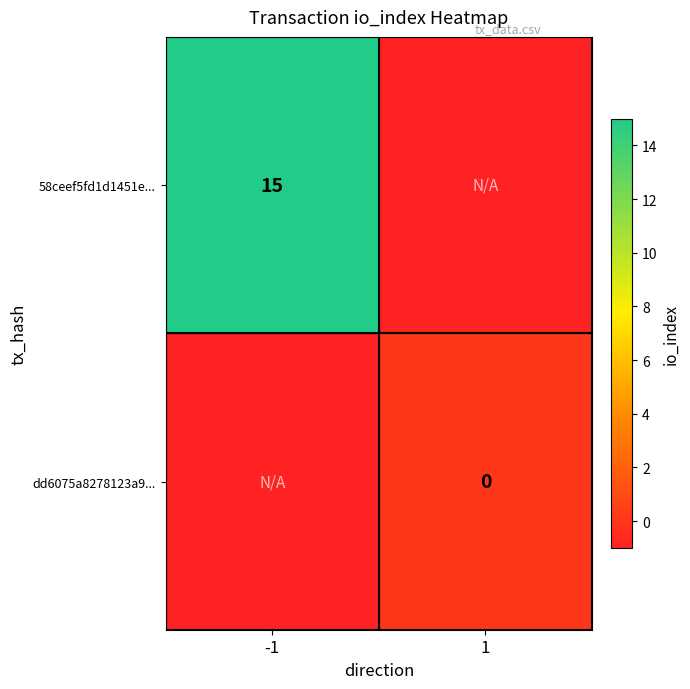

The 58ceef5fd1d1451e... series shows 24 at -1. True or false?

False